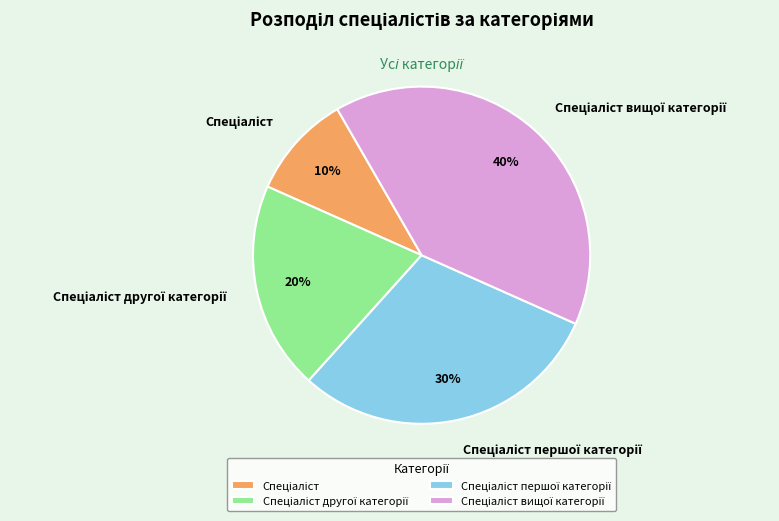

Is there a majority slice in this chart?

No